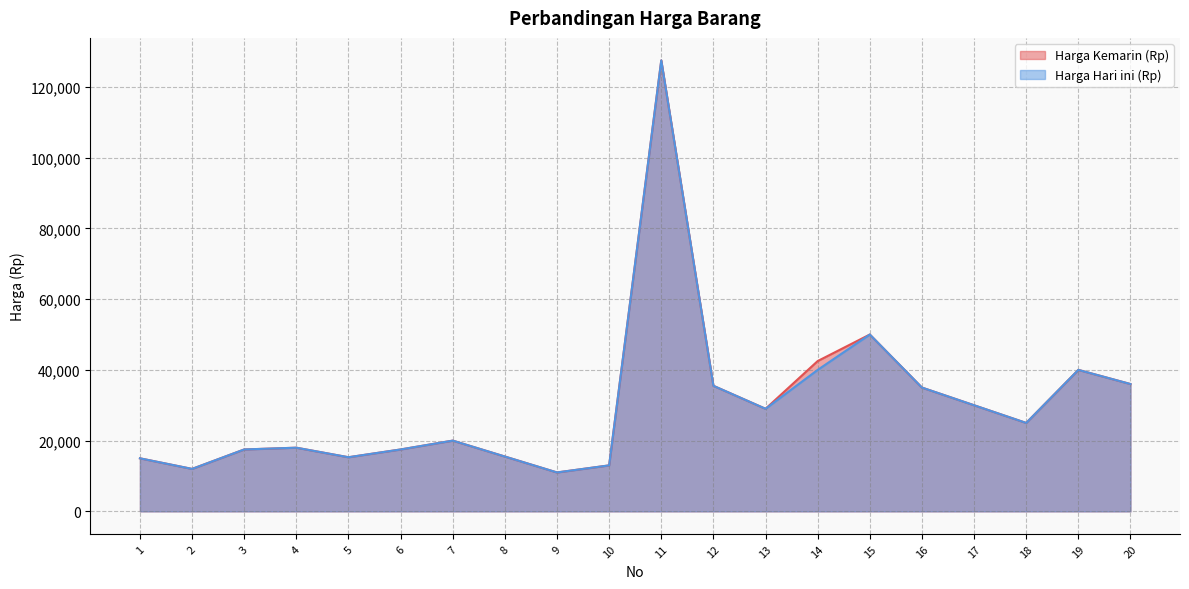

At which category does the chart reach its minimum across all series?

9